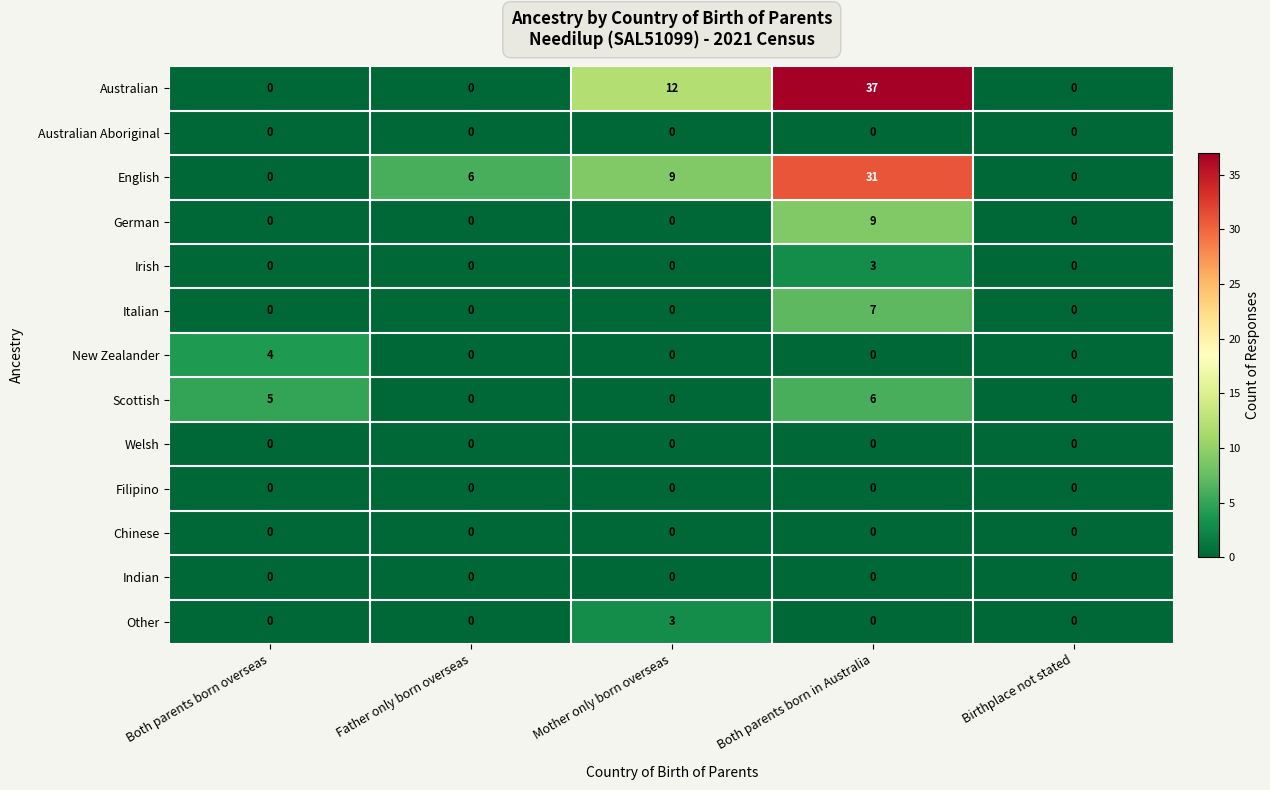

What is the difference between the highest and lowest values at Both parents born in Australia?

37